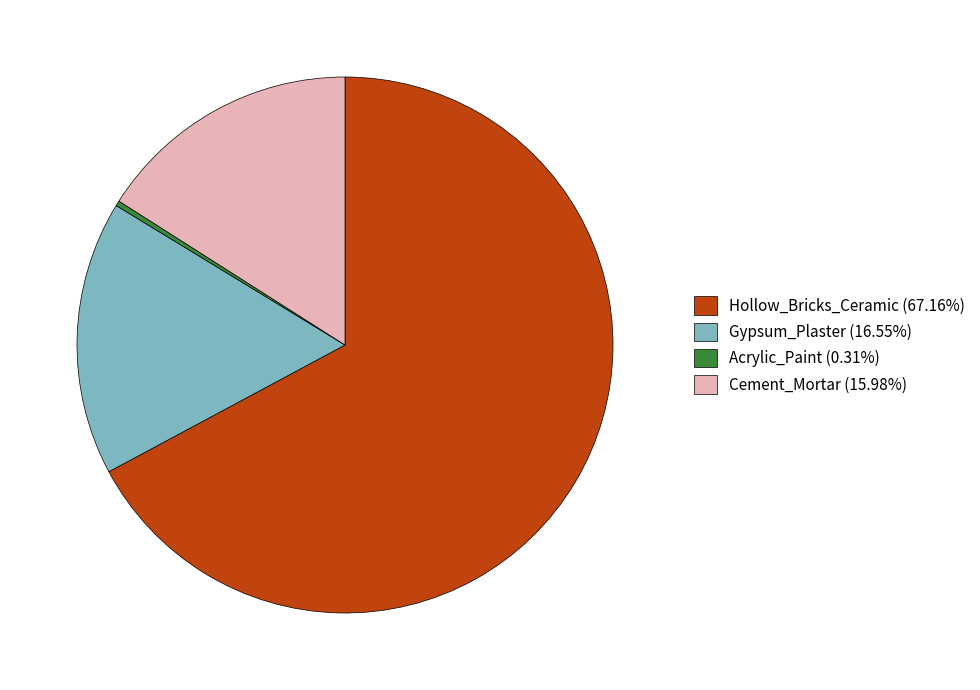

Rank the categories by value from lowest to highest.

Acrylic_Paint, Cement_Mortar, Gypsum_Plaster, Hollow_Bricks_Ceramic